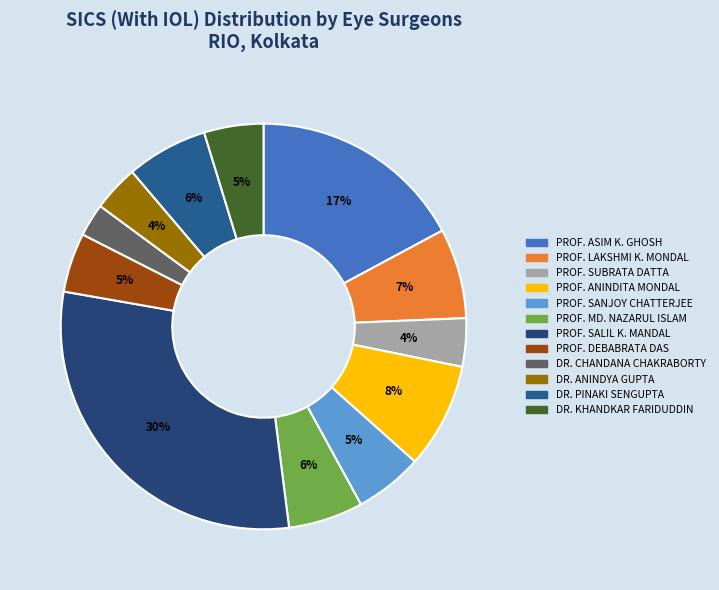

True or false: DR. CHANDANA CHAKRABORTY accounts for 3% of the total.

True